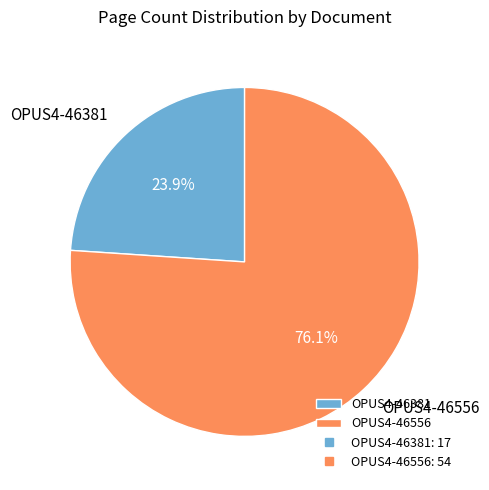

Which category accounts for the majority?

OPUS4-46556